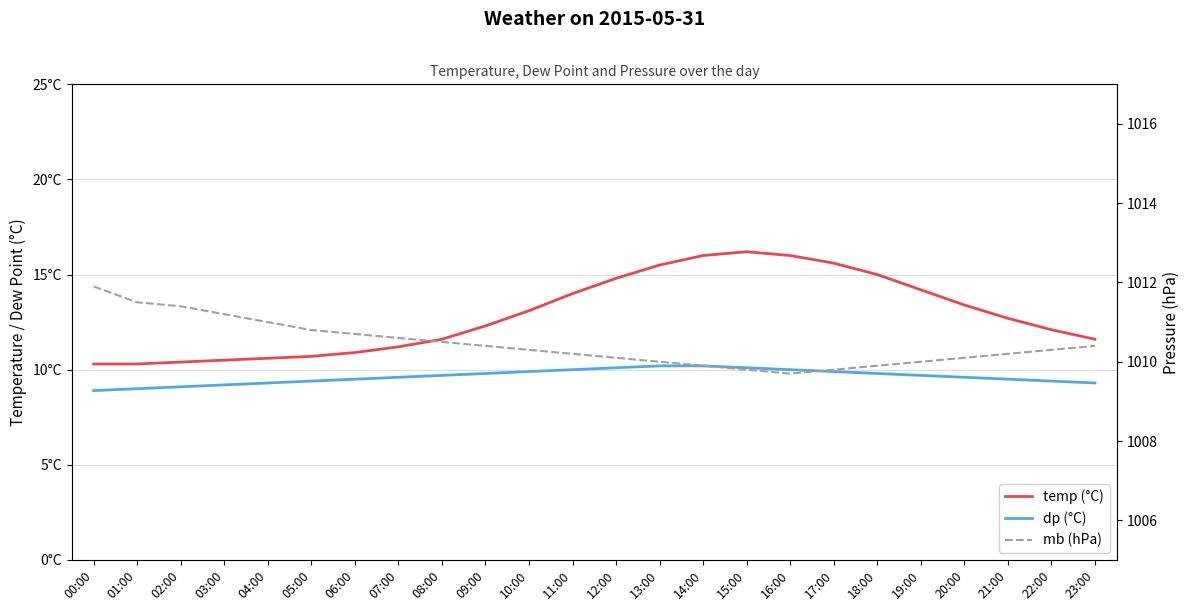

Reading left to right, list all the values displayed in this chart.

temp (°C): 10.3	10.3	10.4	10.5	10.6	10.7	10.9	11.2	11.6	12.3	13.1	14.0	14.8	15.5	16.0	16.2	16.0	15.6	15.0	14.2	13.4	12.7	12.1	11.6
dp (°C): 8.9	9.0	9.1	9.2	9.3	9.4	9.5	9.6	9.7	9.8	9.9	10.0	10.1	10.2	10.2	10.1	10.0	9.9	9.8	9.7	9.6	9.5	9.4	9.3
mb (hPa): 1011.9	1011.5	1011.4	1011.2	1011.0	1010.8	1010.7	1010.6	1010.5	1010.4	1010.3	1010.2	1010.1	1010.0	1009.9	1009.8	1009.7	1009.8	1009.9	1010.0	1010.1	1010.2	1010.3	1010.4